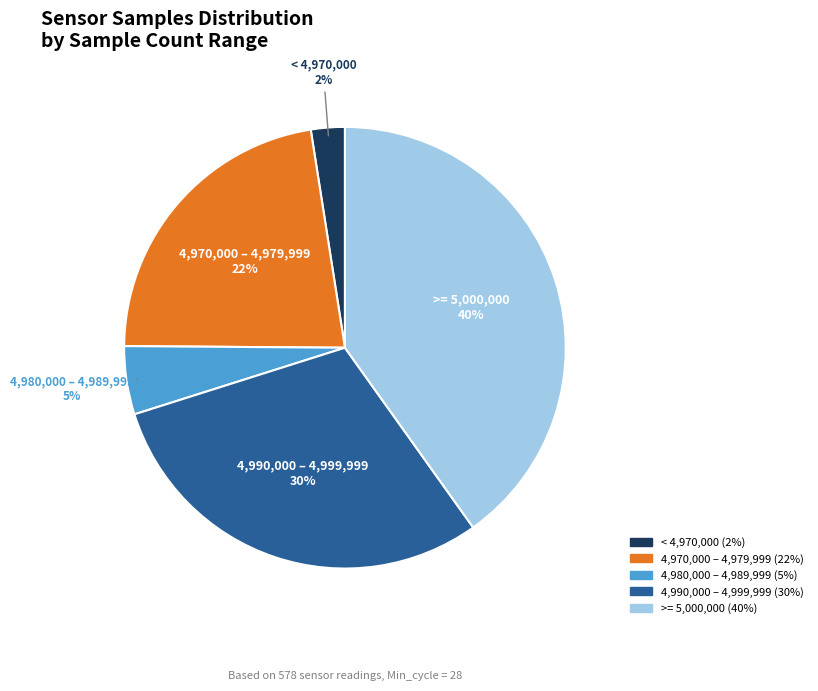

To the nearest percent, what is the average slice percentage?

20%